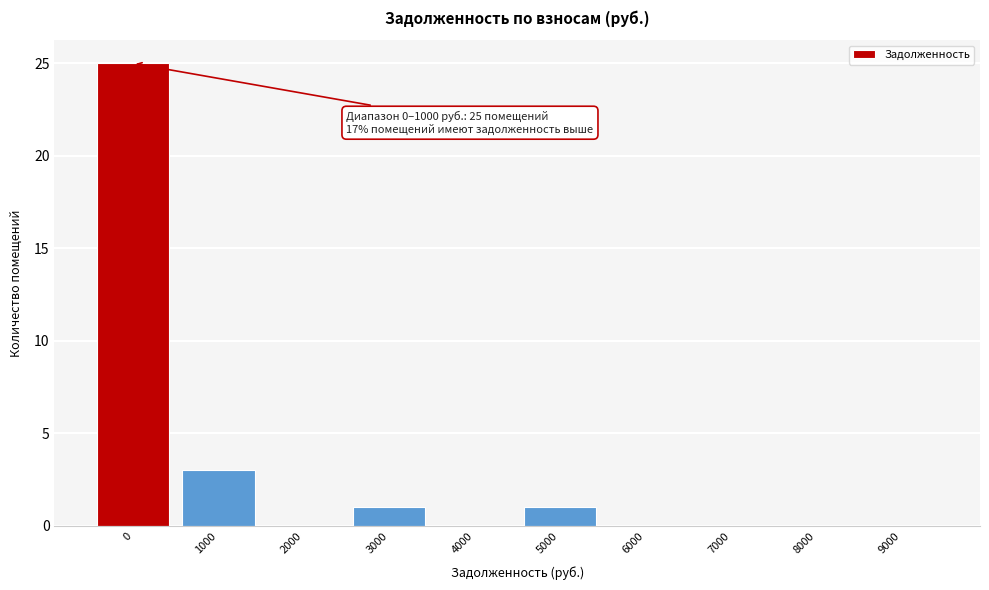

Reading left to right, what are all the values shown in this chart?

0=25	1000=3	2000=0	3000=1	4000=0	5000=1	6000=0	7000=0	8000=0	9000=0